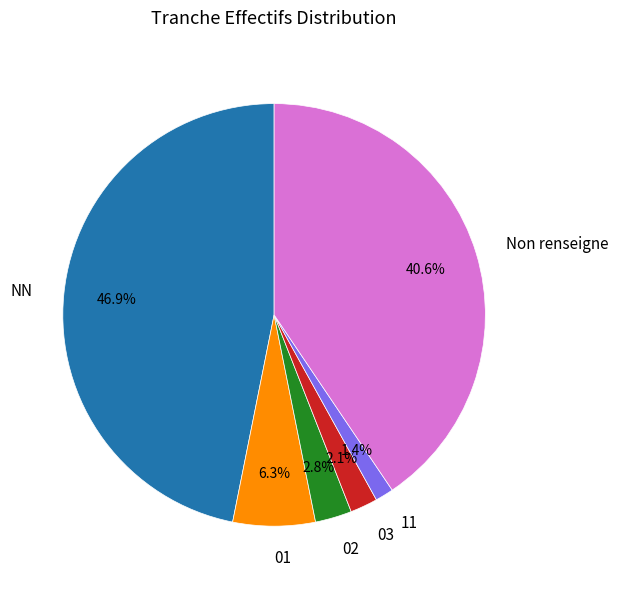

Rank the categories by value from lowest to highest.

11, 03, 02, 01, Non renseigne, NN